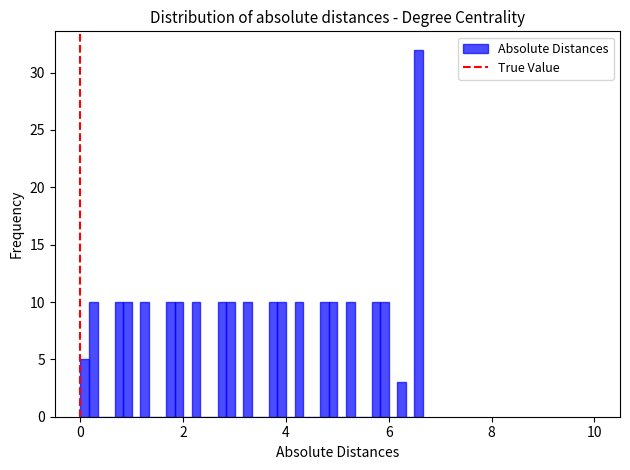

Read against the x-axis, roughly where is the centre of the tallest bar?

6.6